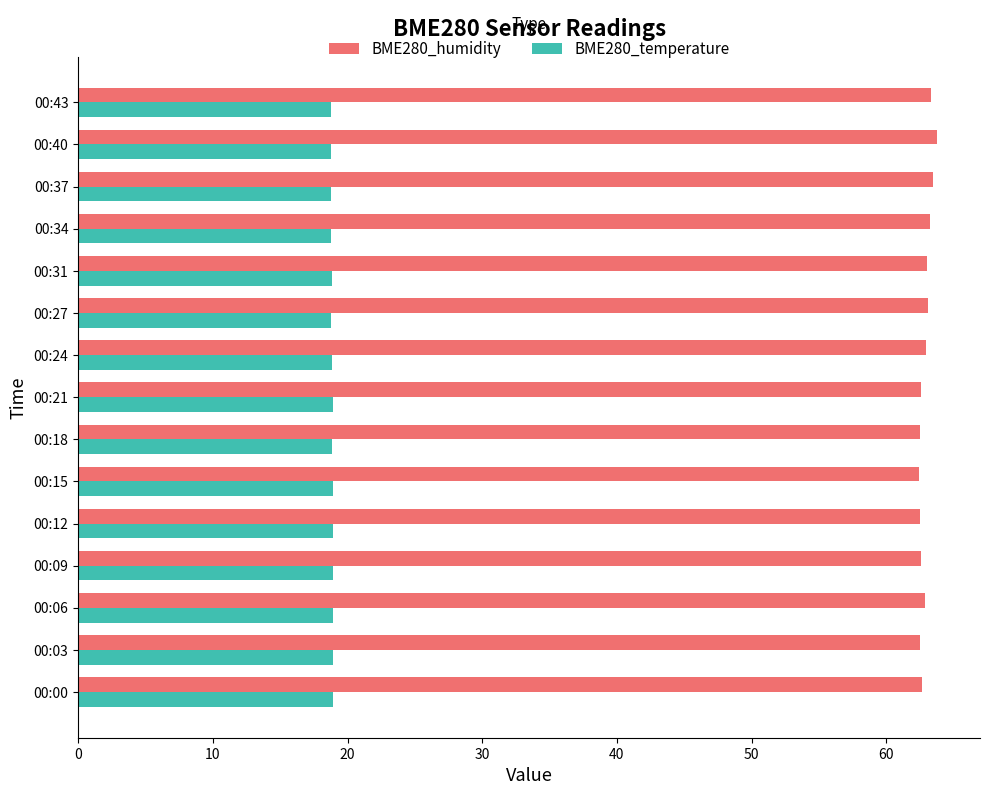

What is the sum of the BME280_humidity values at 00:18 and 00:27?

125.6